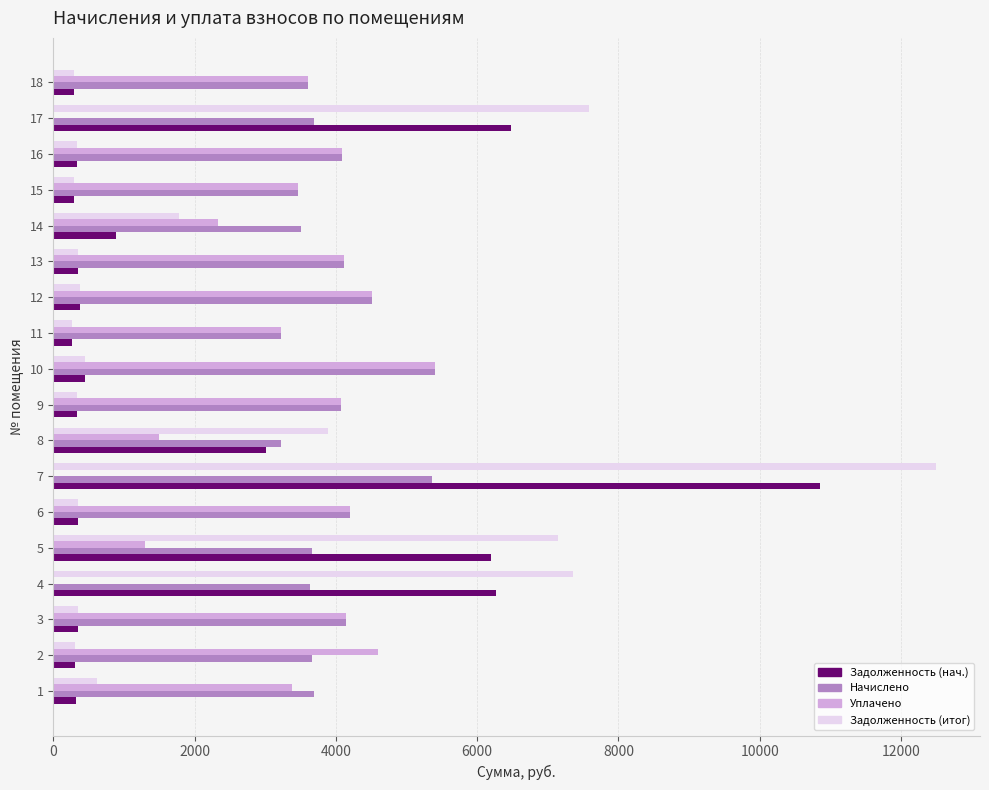

What is the maximum value for Задолженность (итог)?

12492.1